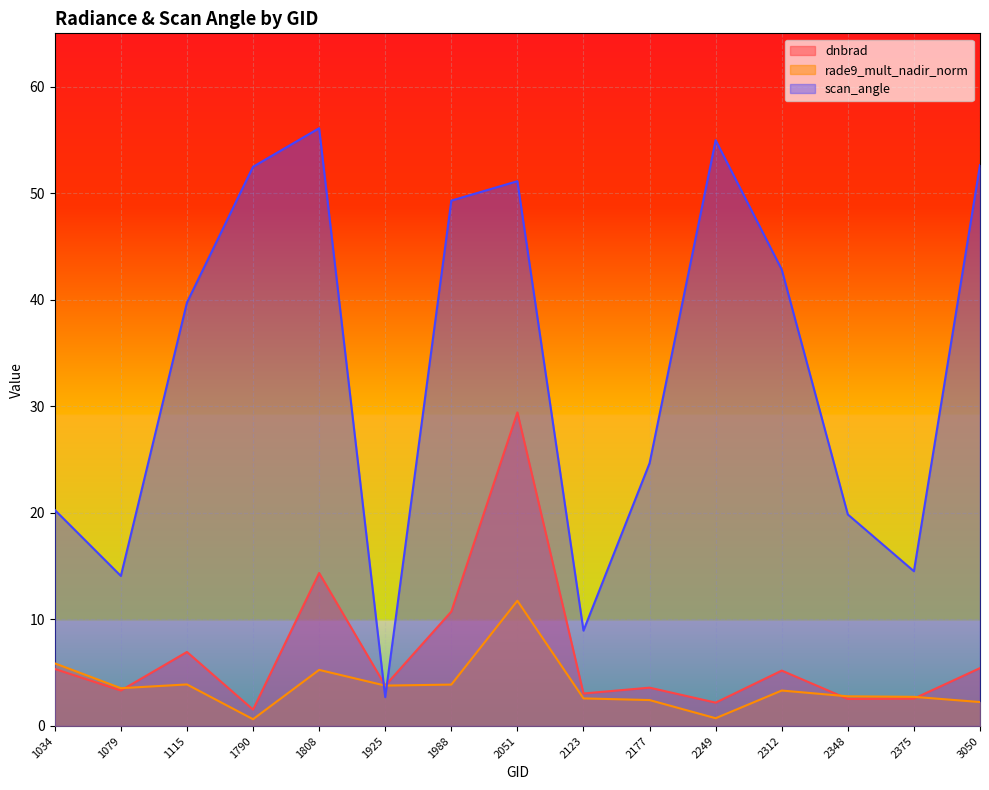

What is the approximate value of scan_angle at 1808?

56.1